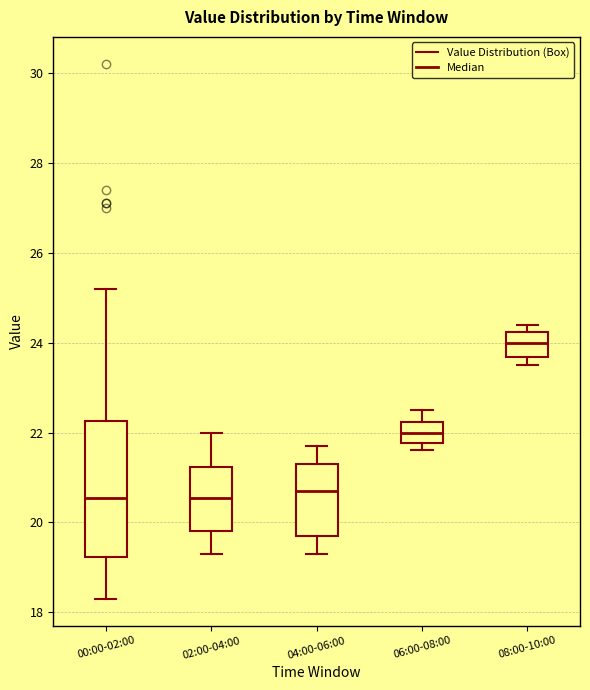

Comparing the boxes themselves (not the whiskers), which one is the tallest?

00:00-02:00